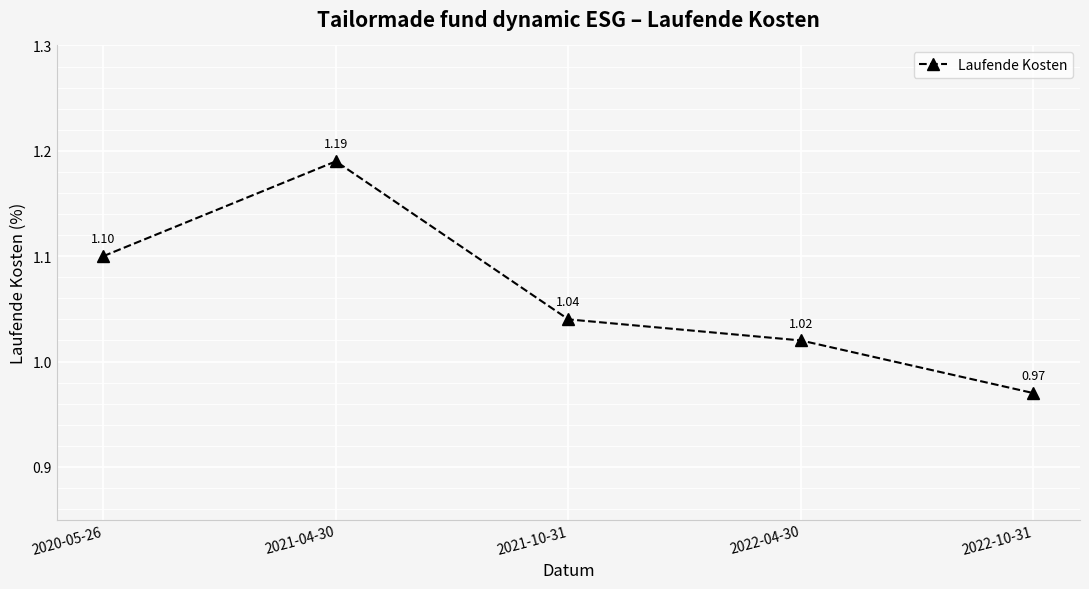

What is the difference between the maximum and minimum values?

0.2